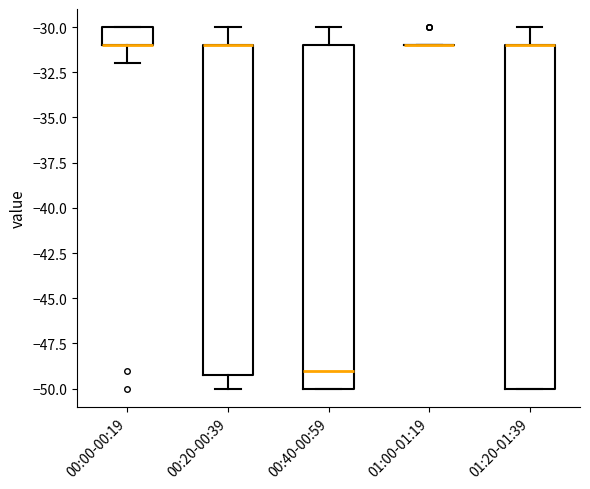

Reading left to right, transcribe this box plot: for each box, give where its median line is, the range the box spans, and where its two whiskers end, as read against the y-axis. The values are not printed on the chart, so give them approximately, as read against the axis.

00:00-00:19: median -31 (drawn on the box's lower edge), box -31 to -30, whiskers -32 to -30
00:20-00:39: median -31 (drawn on the box's upper edge), box -49 to -31, whiskers -50 to -30
00:40-00:59: median -49, box -50 to -31, whiskers -50 to -30
01:00-01:19: box collapsed to a line at -31, whiskers -31 to -31
01:20-01:39: median -31 (drawn on the box's upper edge), box -50 to -31, whiskers -50 to -30